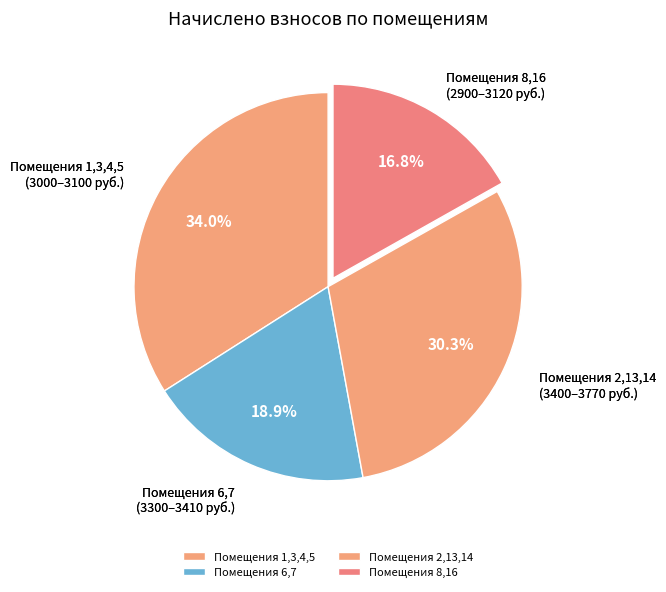

Is there any slice that represents more than half of the pie?

No